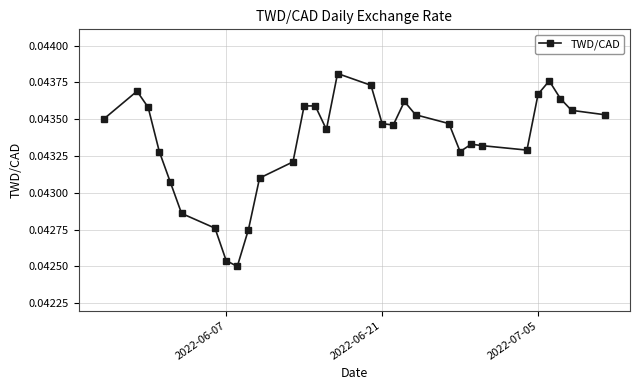

How many lines are shown in the chart?

1